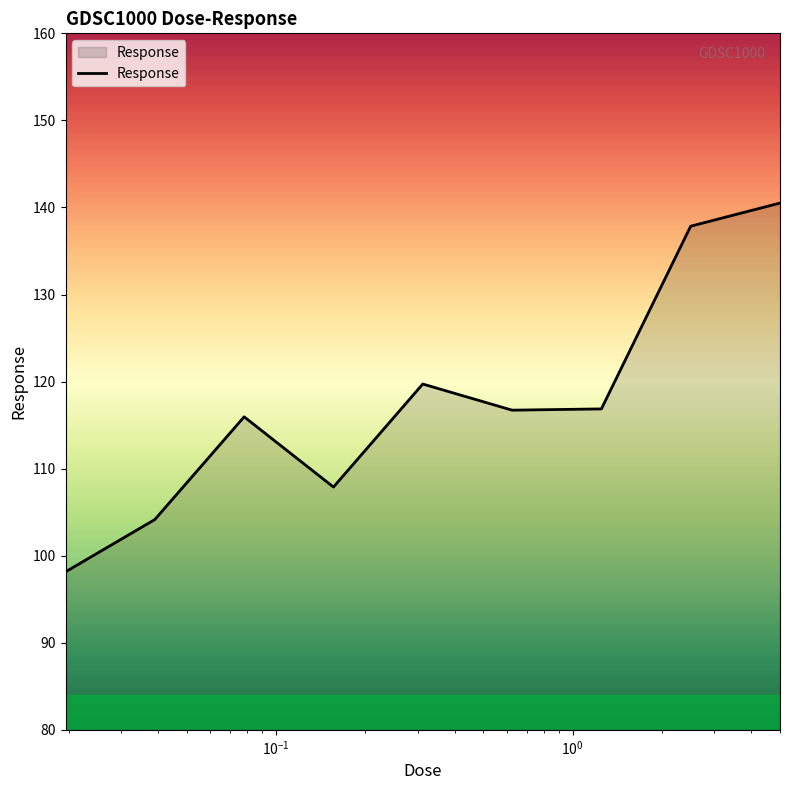

What is the maximum value shown in the chart?

140.5